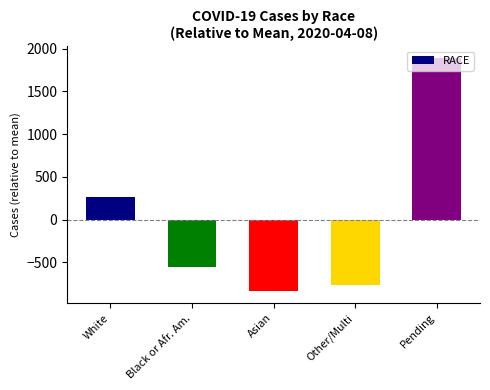

Where does the data first go above -552?

White